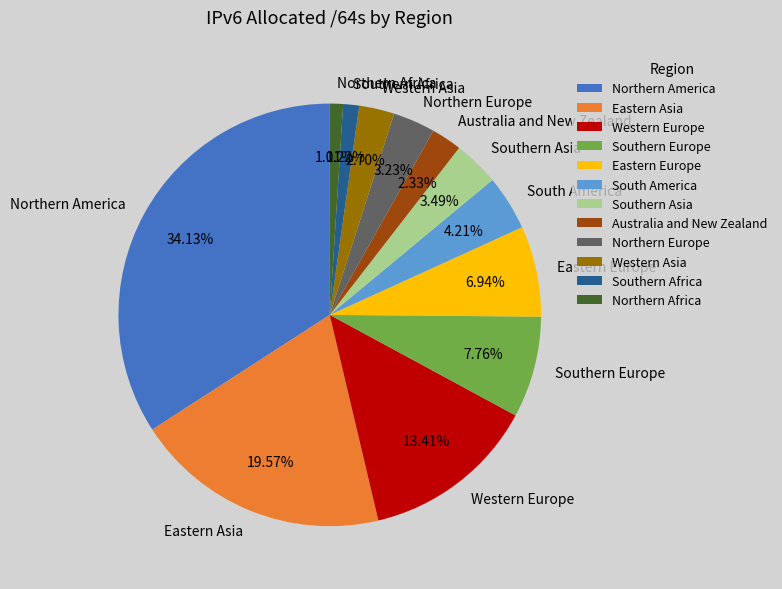

Is it true that Northern Europe is 12% of the pie?

False